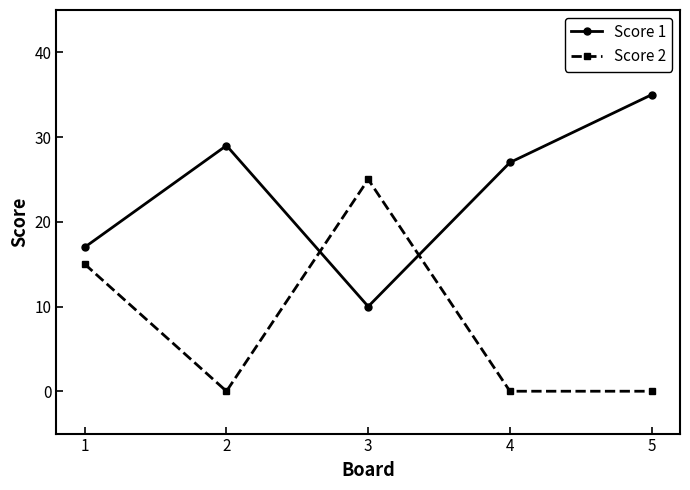

Where is the first local maximum for Score 1?

2